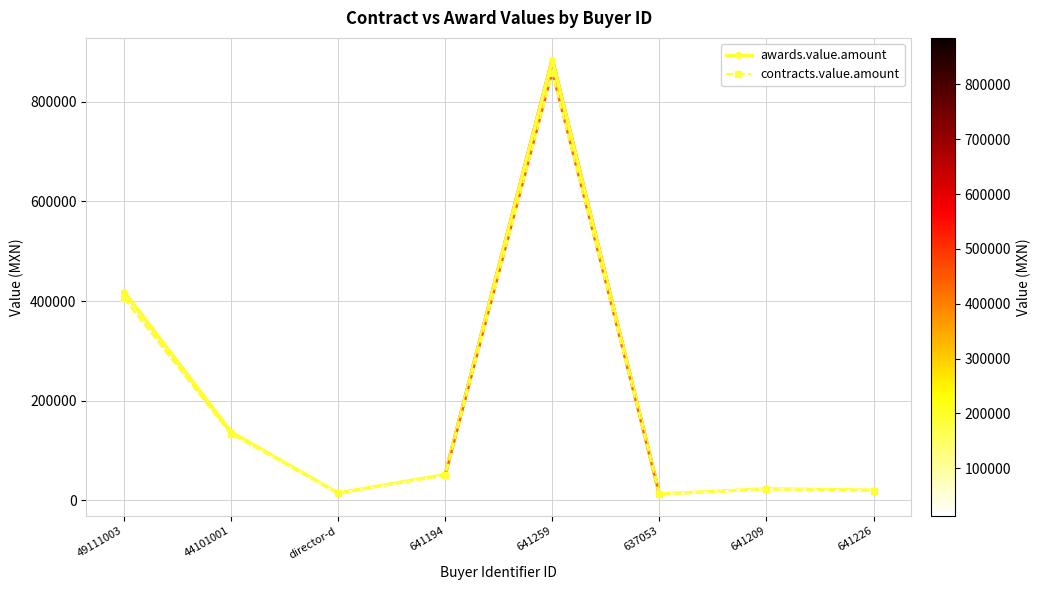

True or false: contracts.value.amount has more than 2 interior local peaks.

False